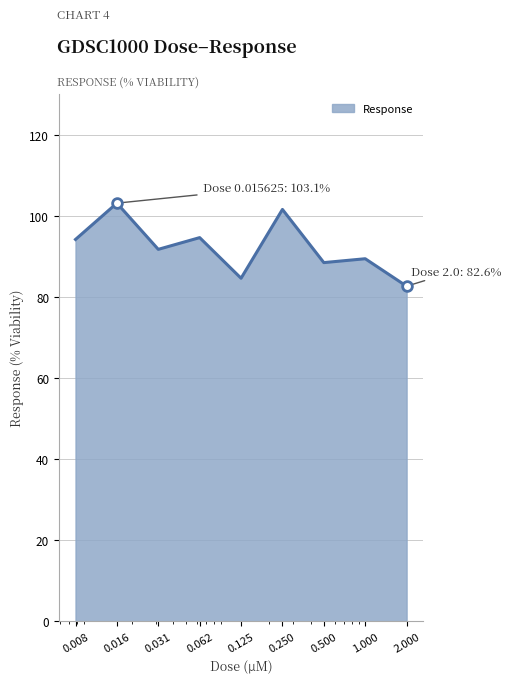

What is the maximum value shown in the chart?

103.1